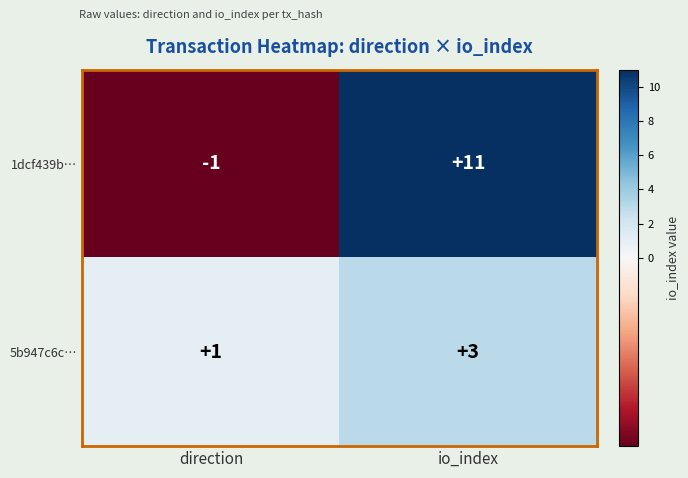

Which category has the highest value in the 1dcf439b… series?

io_index